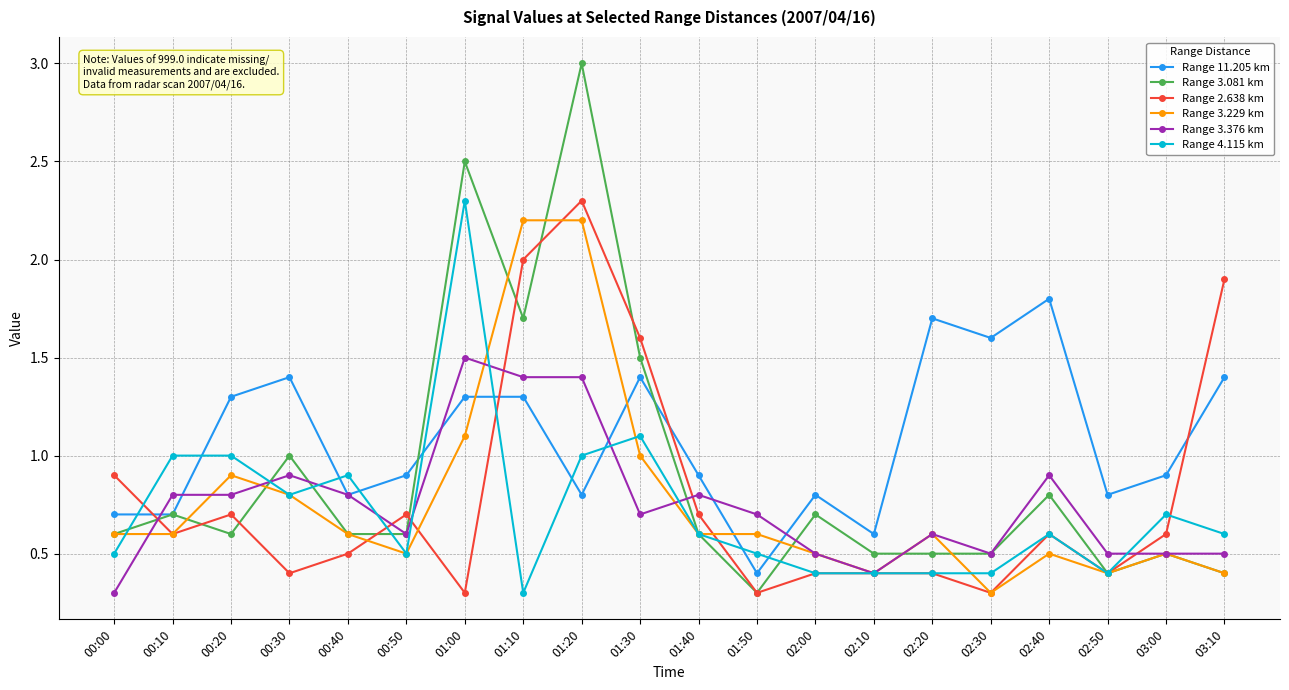

What is the value of the Range 3.376 km point at the 7th from the left?

1.5